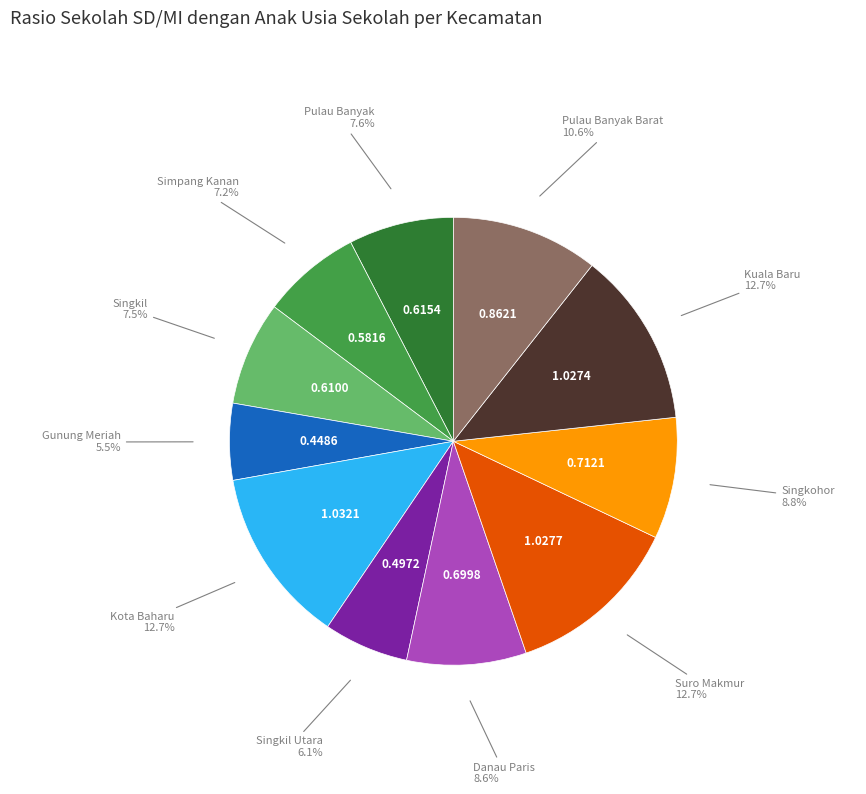

Is there any slice that represents more than half of the pie?

No